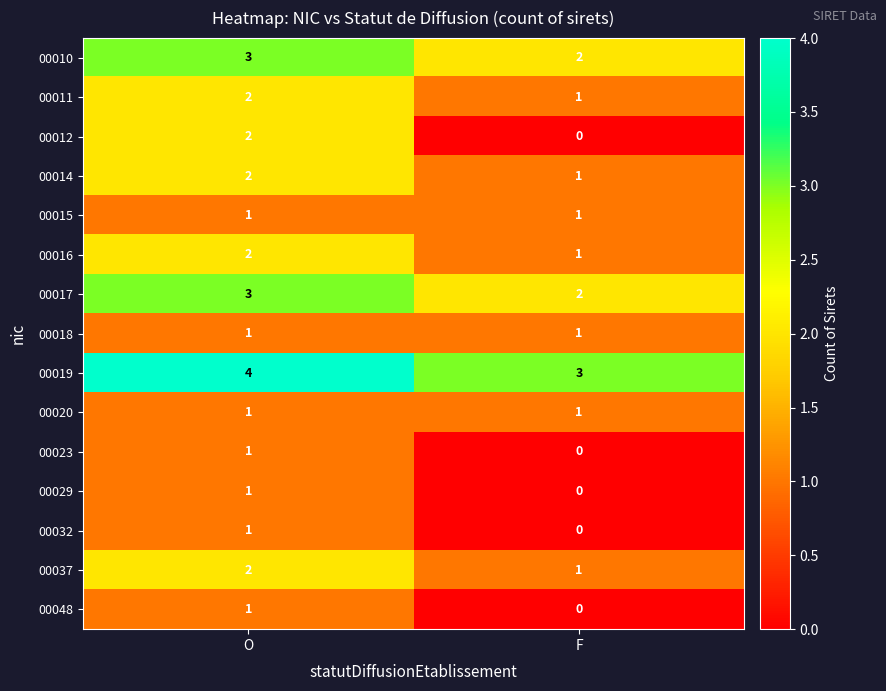

Which label corresponds to the largest value in the chart?

O